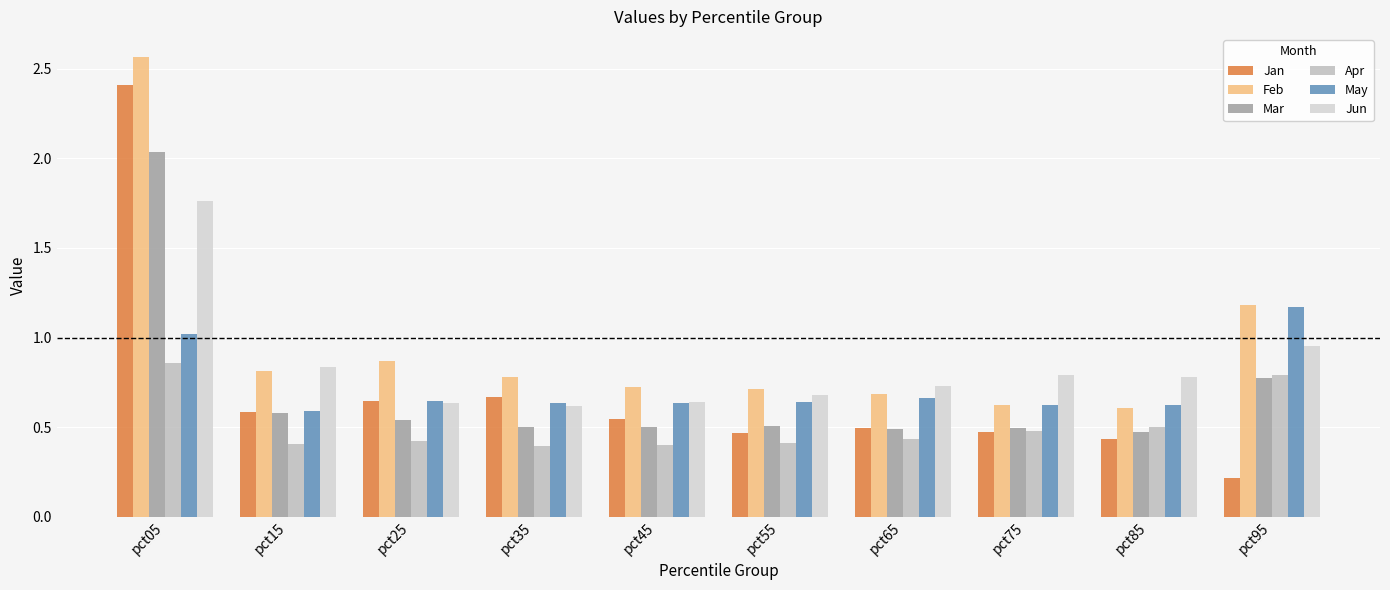

How many bars are there in total?

60